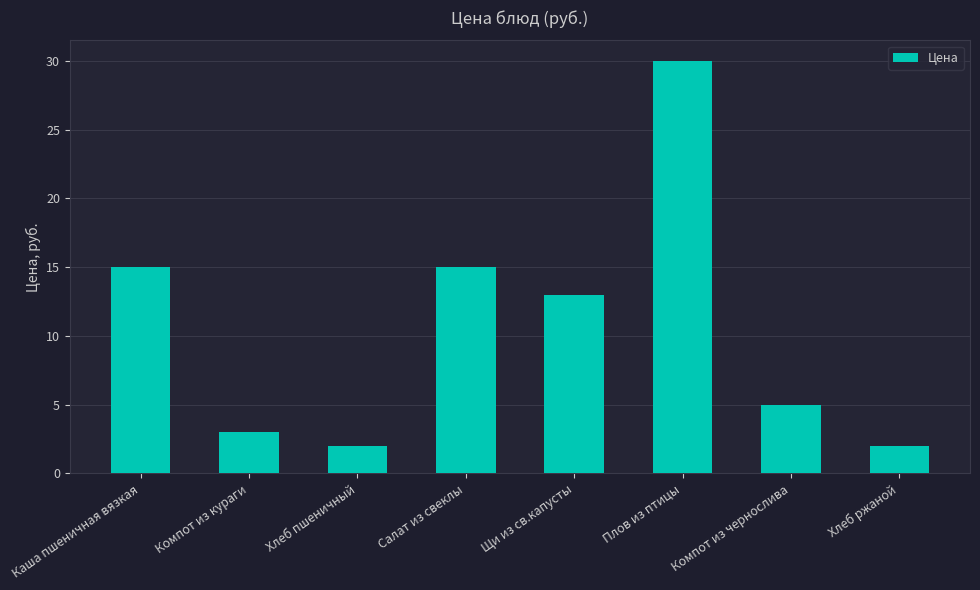

Approximately how many times larger is the value at Хлеб пшеничный compared to Плов из птицы?

0.1